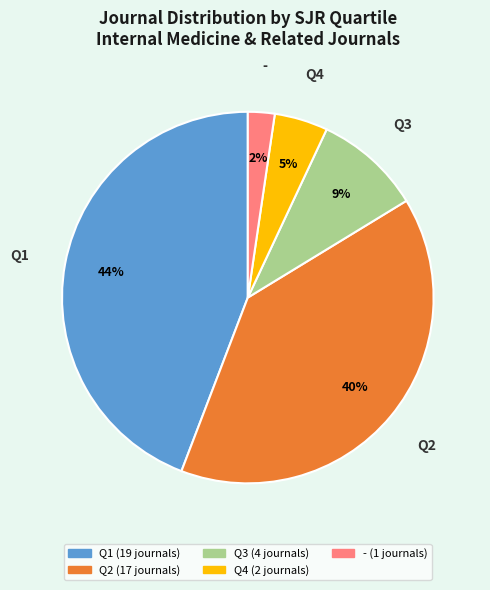

What percentage is the Q1 slice, to the nearest percent?

44%